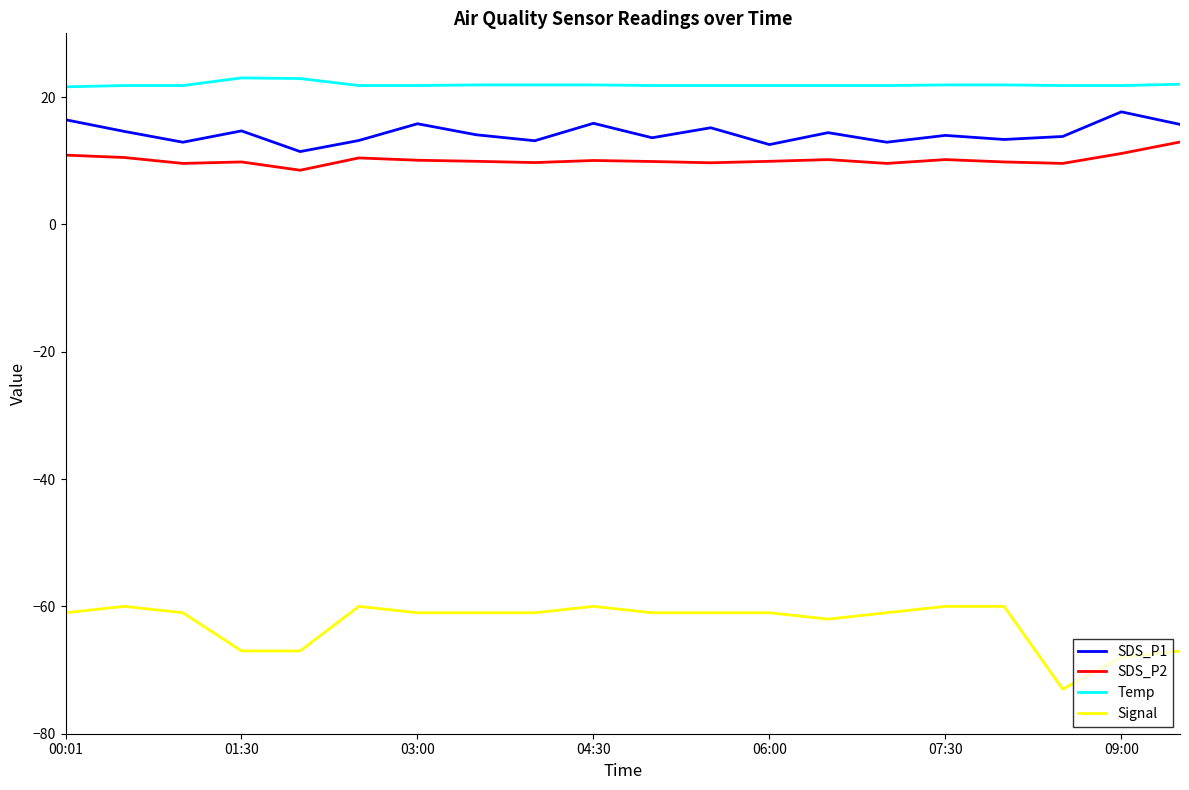

Rank the series by their maximum value, from lowest to highest.

Signal, SDS_P2, SDS_P1, Temp